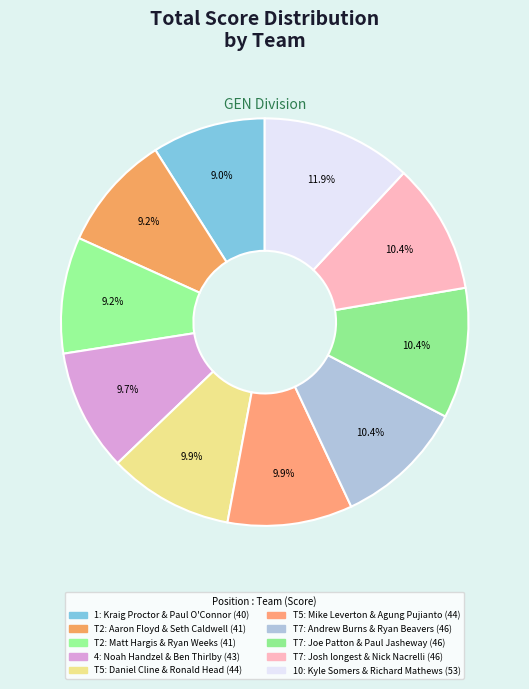

Count the number of slices in the pie.

10